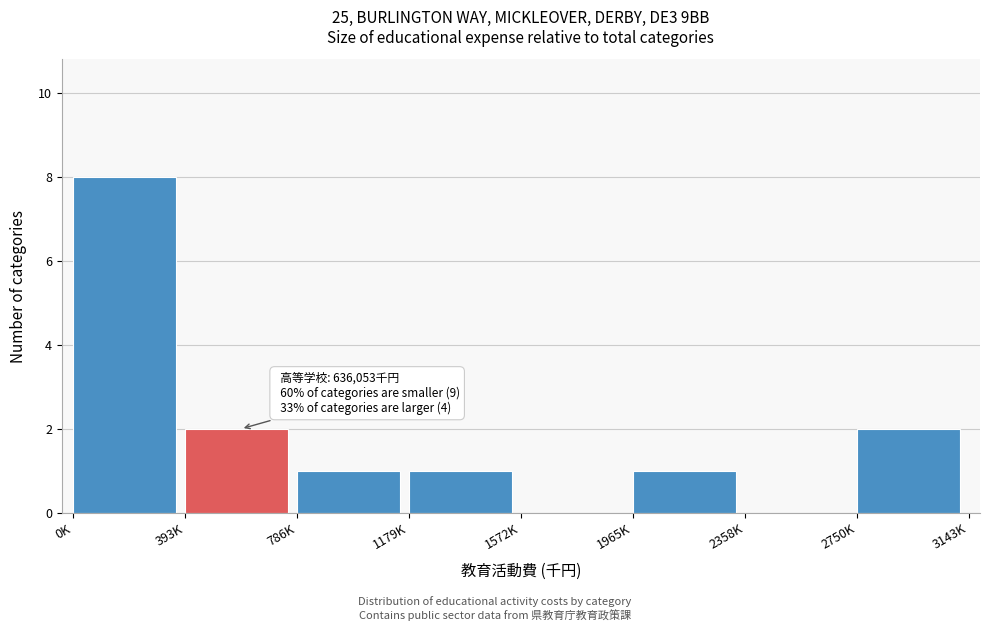

Reading right to left, transcribe all the data shown in this chart.

2750K=2	2358K=0	1965K=1	1572K=0	1179K=1	786K=1	393K=2	0K=8